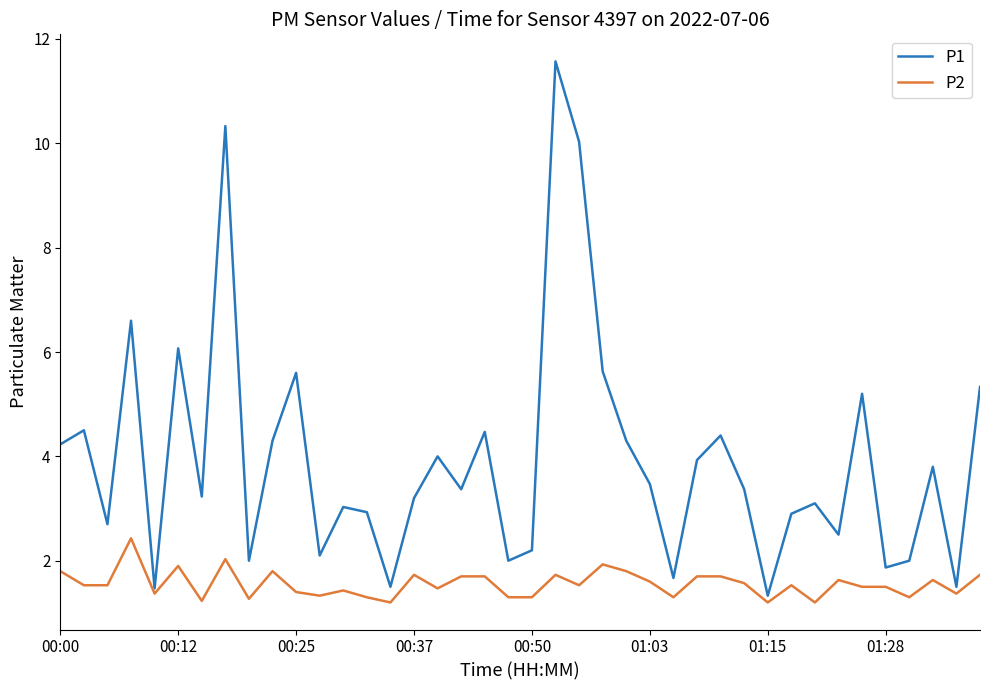

What is the highest value of the P2 series?

2.4